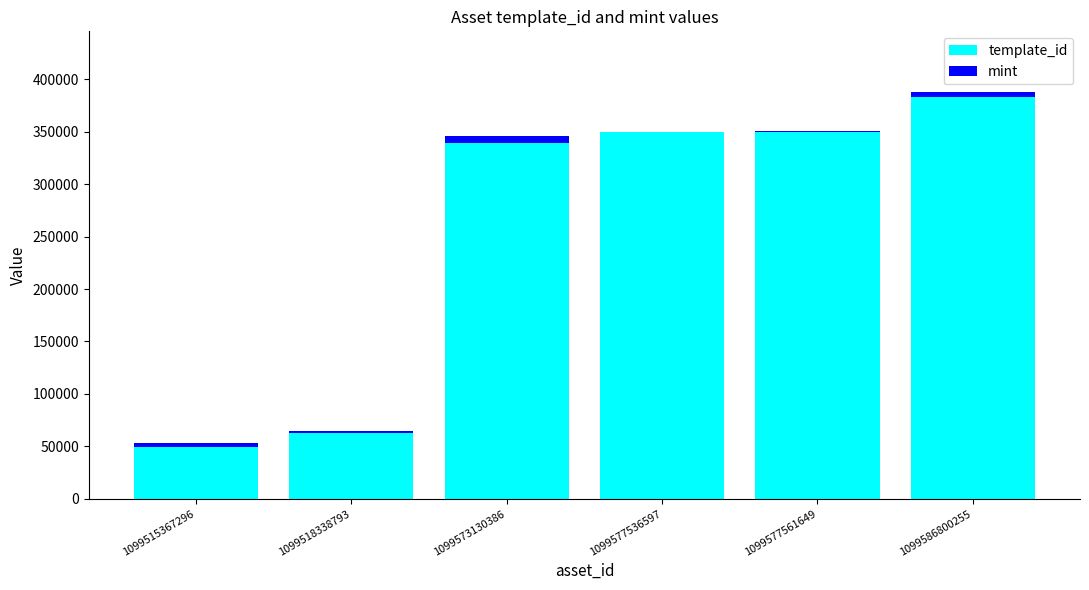

At which category is the sum across all series the highest?

1099586800255